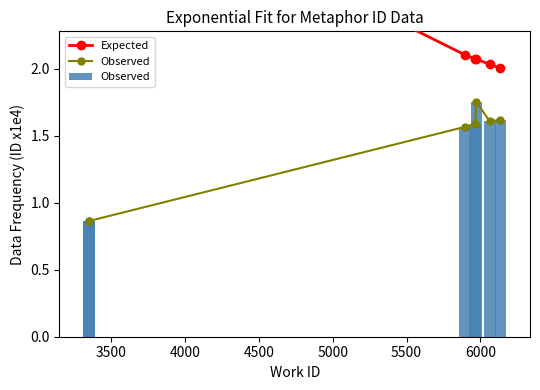

Which series has the largest total across all categories?

Expected